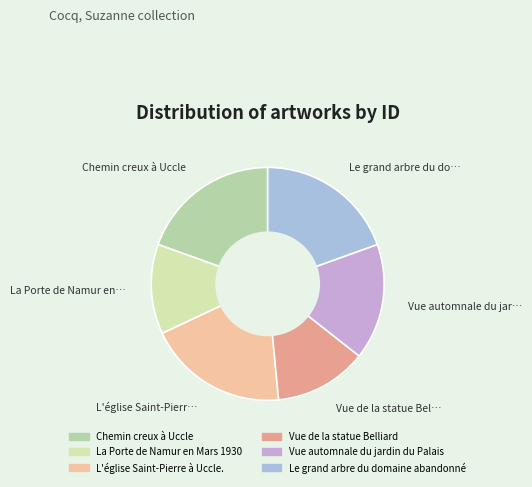

How many slices are in this pie chart?

6